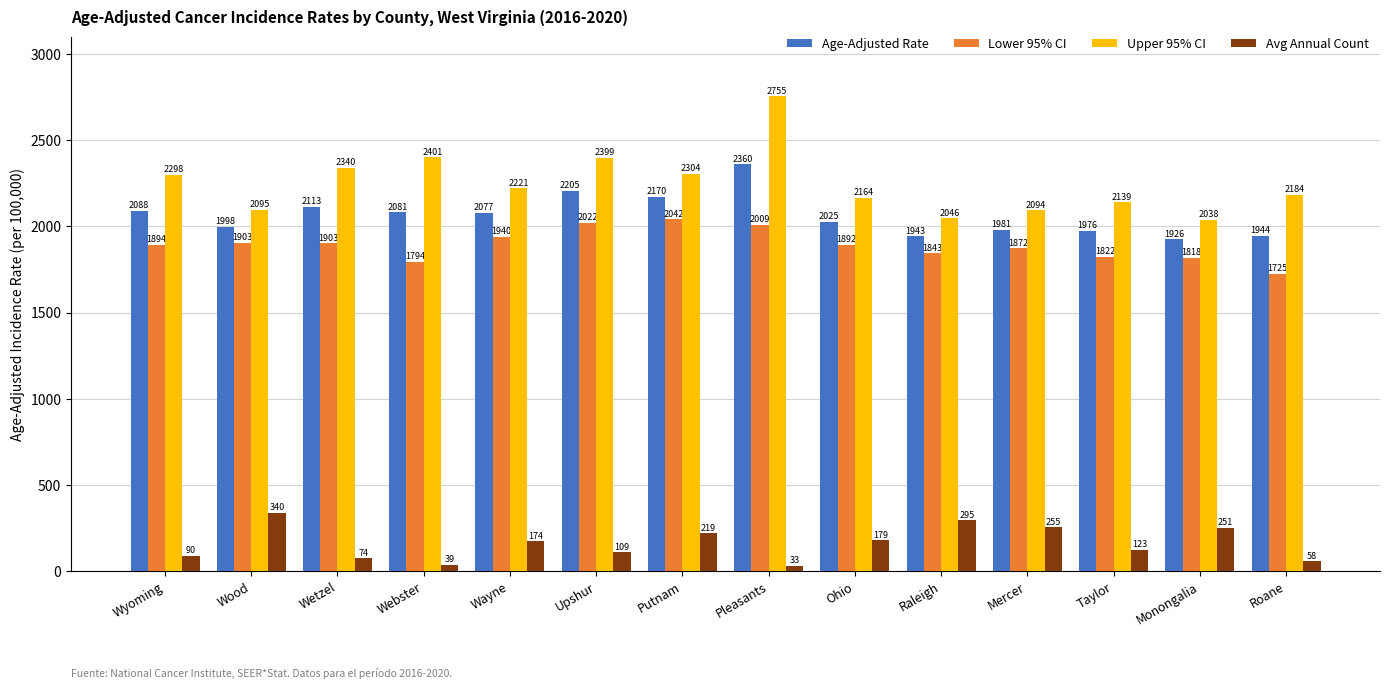

What is the difference between the Avg Annual Count values at Pleasants and Ohio?

146.0